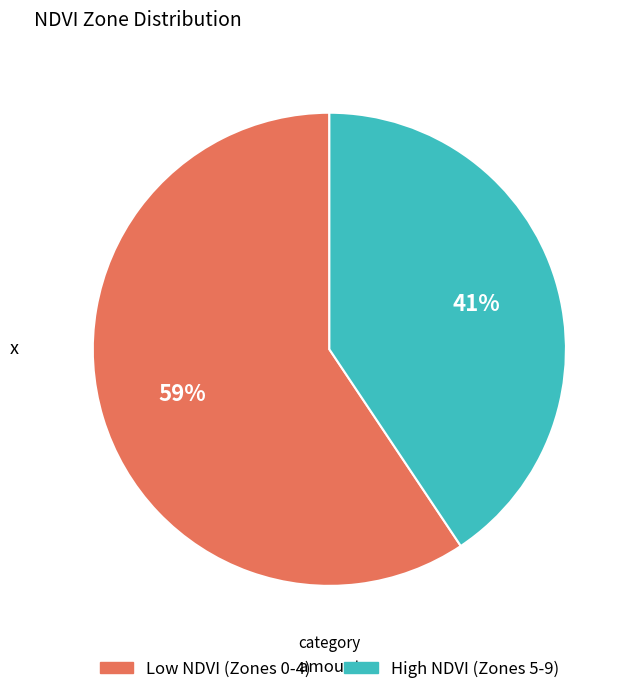

Is there a majority slice in this chart?

Yes